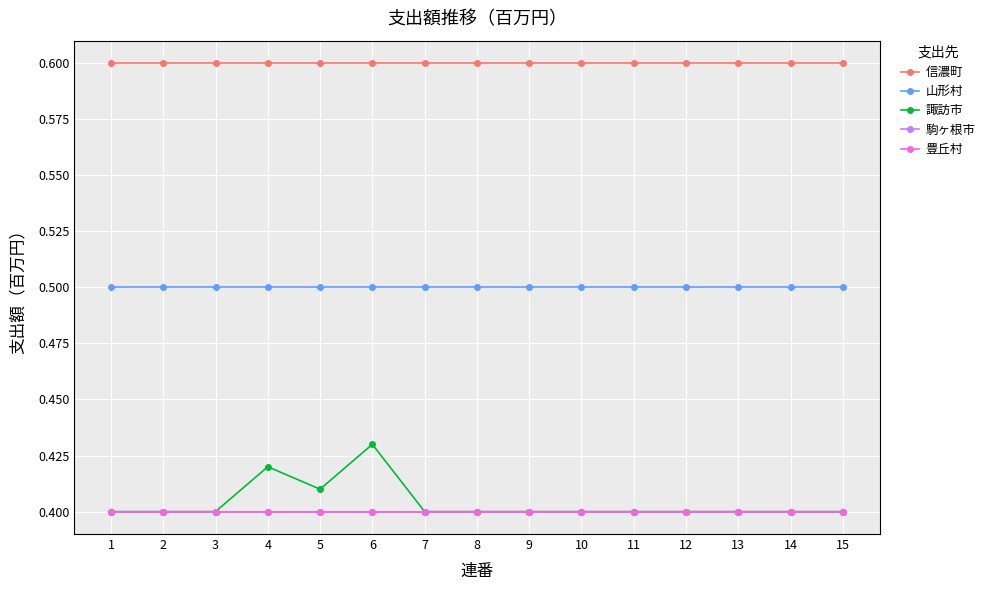

Is this an area chart (filled region under the line)?

No